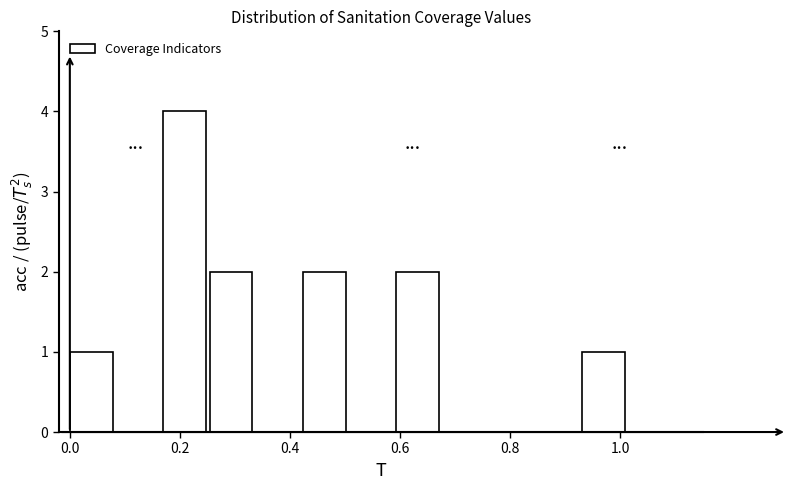

Over which range of the x-axis is the bar tallest?

0.16 to 0.26